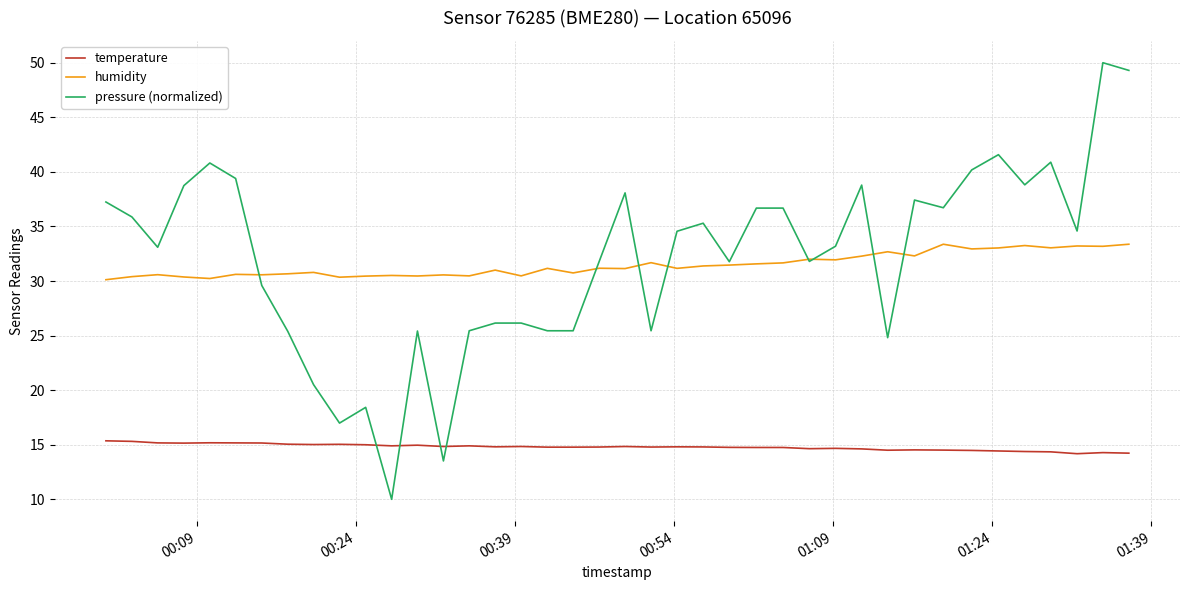

True or false: temperature and humidity intersect in this chart.

False